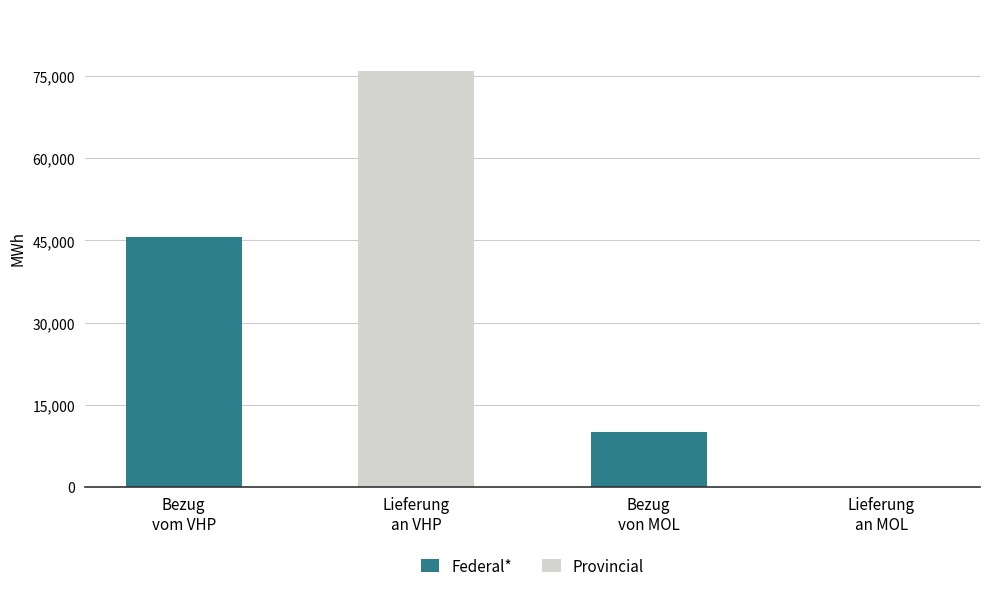

What is the total value across all series at Bezug
vom VHP?

45661